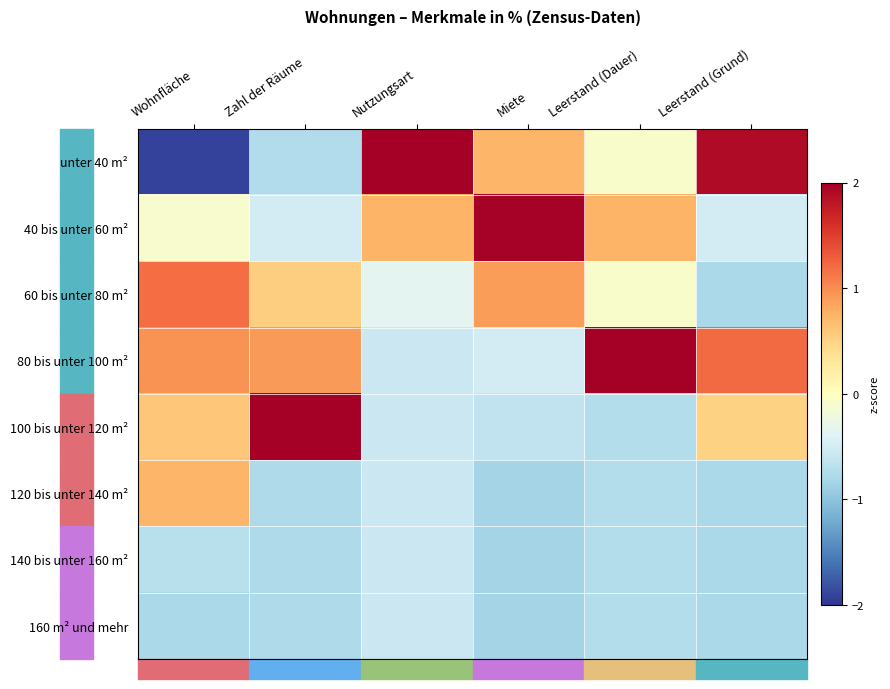

At how many categories does at least one series exceed 0?

6